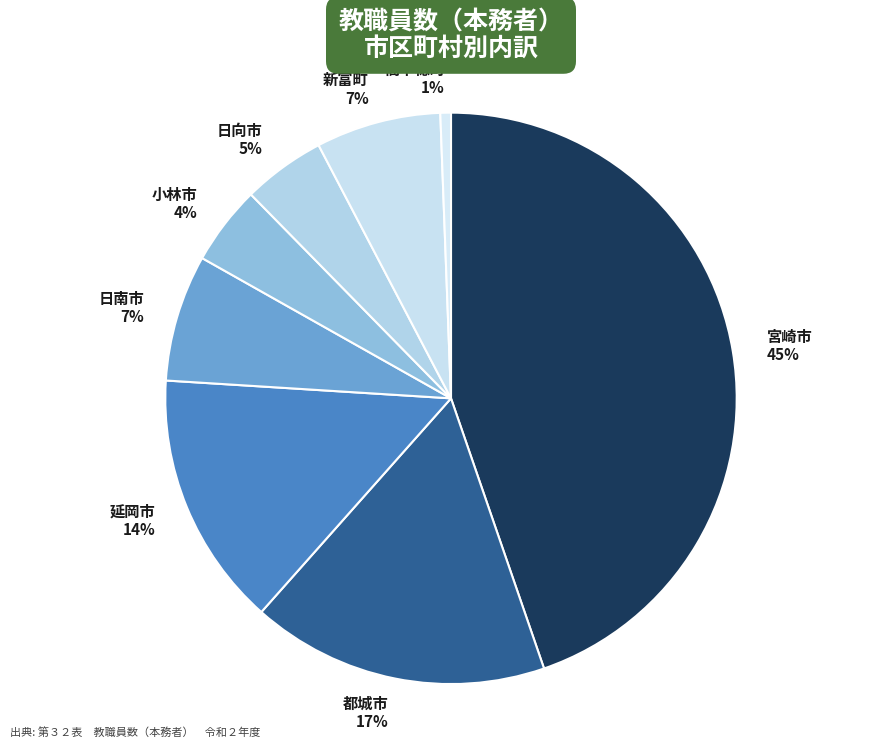

What is the largest slice in the pie chart?

宮崎市